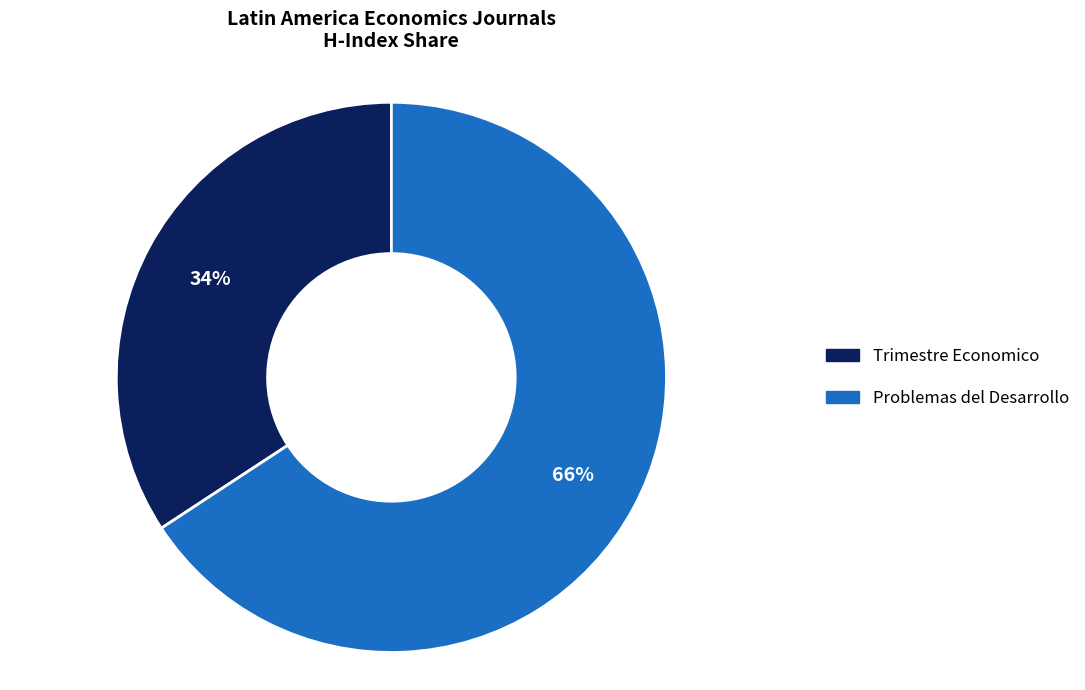

Which category has the smallest portion of the pie?

Trimestre Economico